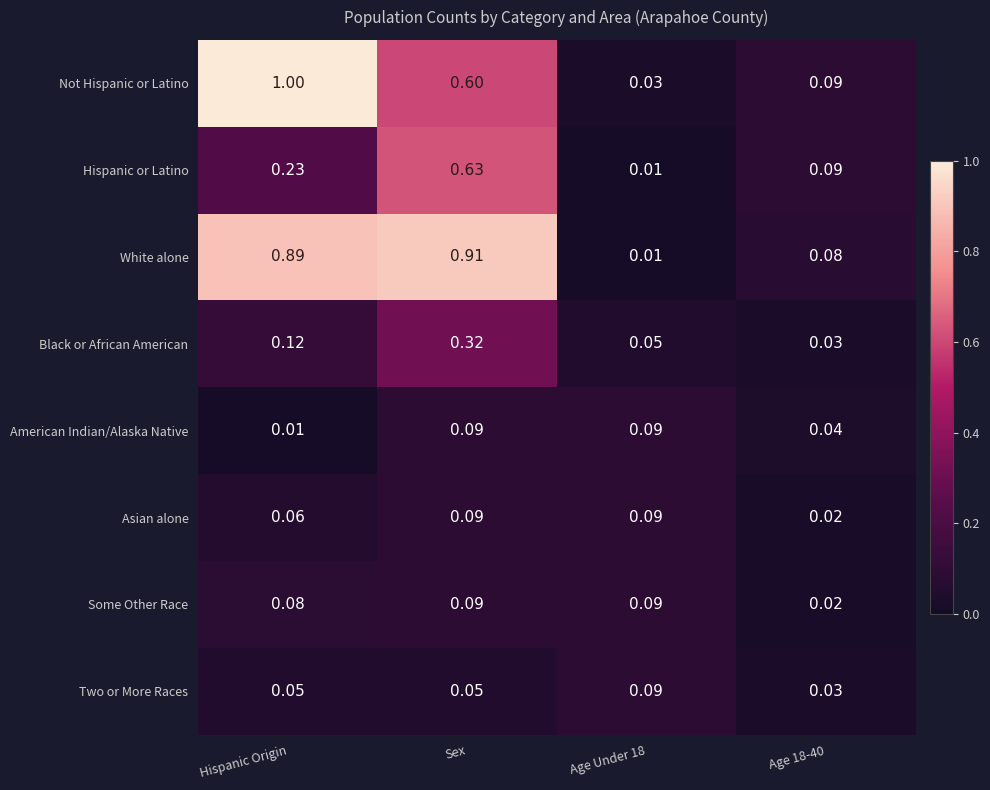

Rank the series at Hispanic Origin from lowest to highest value.

American Indian/Alaska Native, Two or More Races, Asian alone, Some Other Race, Black or African American, Hispanic or Latino, White alone, Not Hispanic or Latino